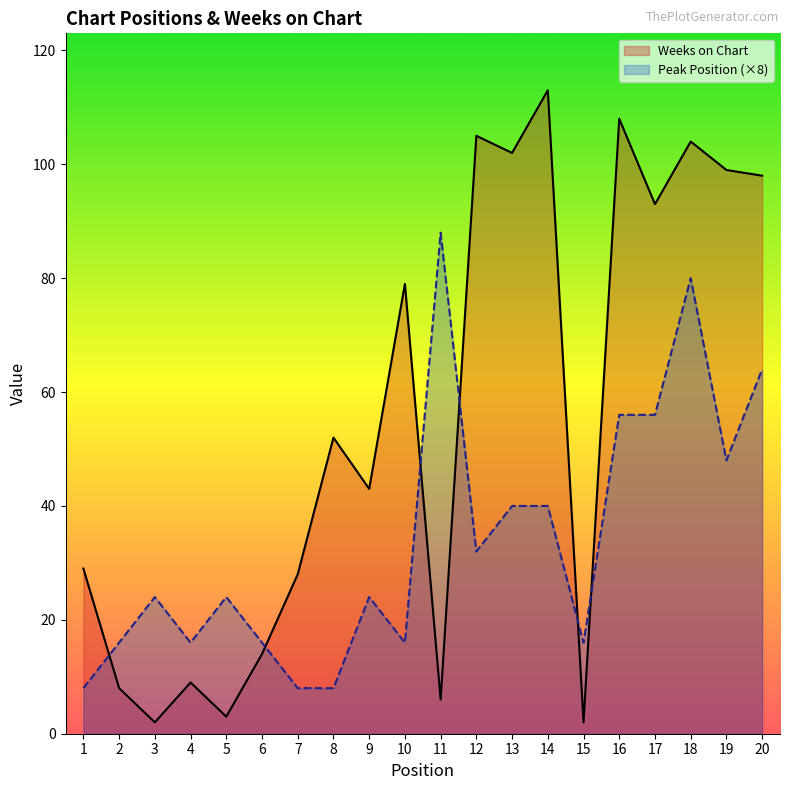

Rank the series at 17 from lowest to highest value.

Peak Position (×8), Weeks on Chart